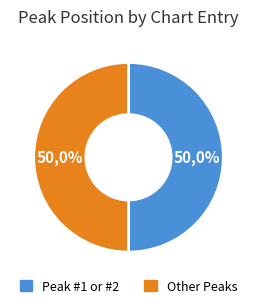

Does any single category account for the majority?

No